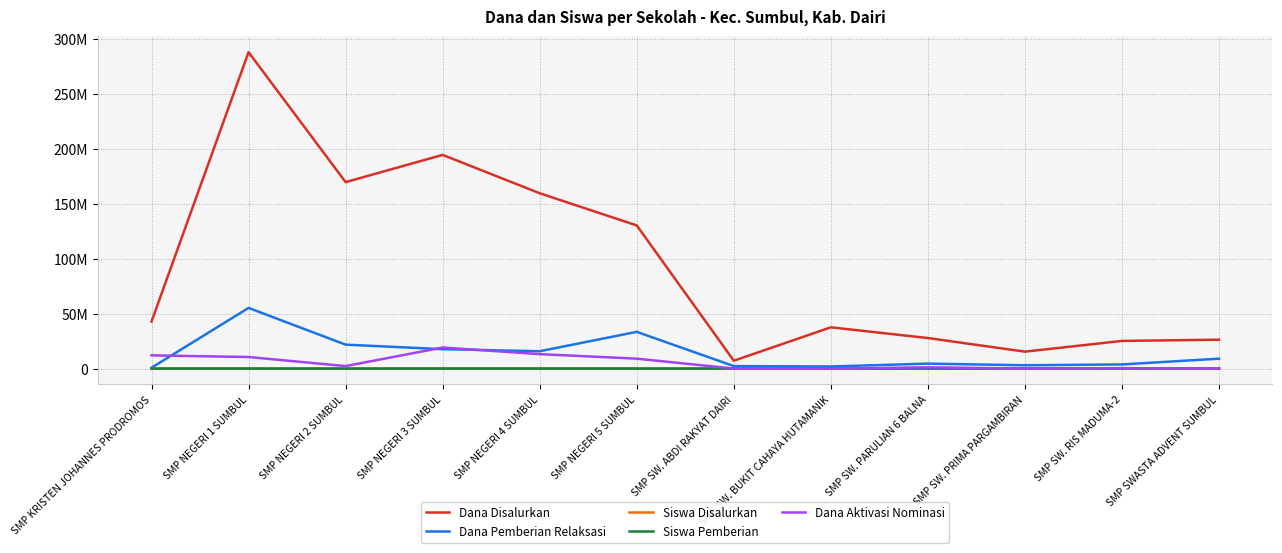

How many times do Dana Aktivasi Nominasi and Siswa Disalurkan cross each other?

5